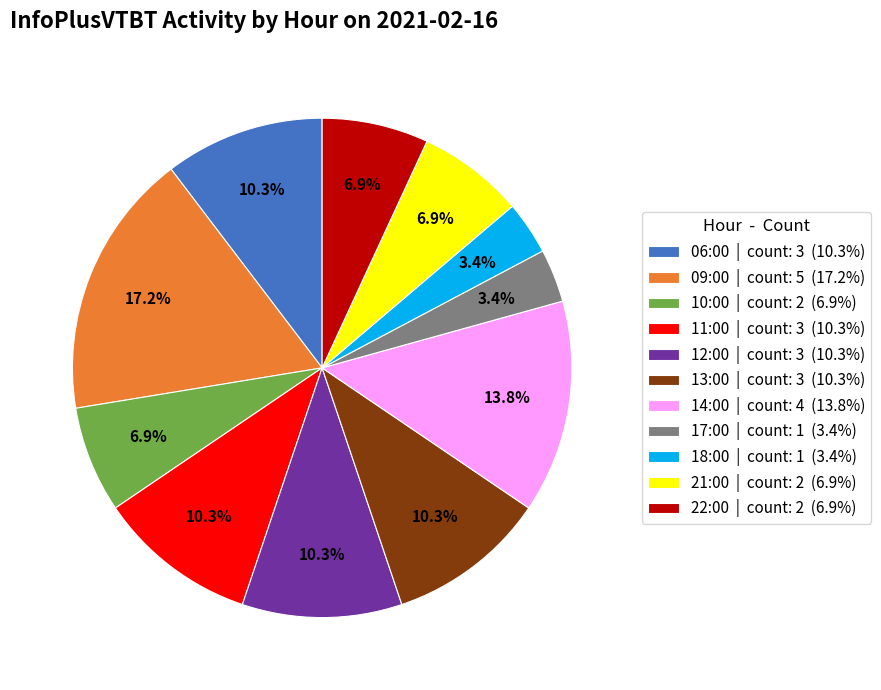

Which has a higher value, 14:00 | count: 4 (13.8%) or 13:00 | count: 3 (10.3%)?

14:00 | count: 4 (13.8%)